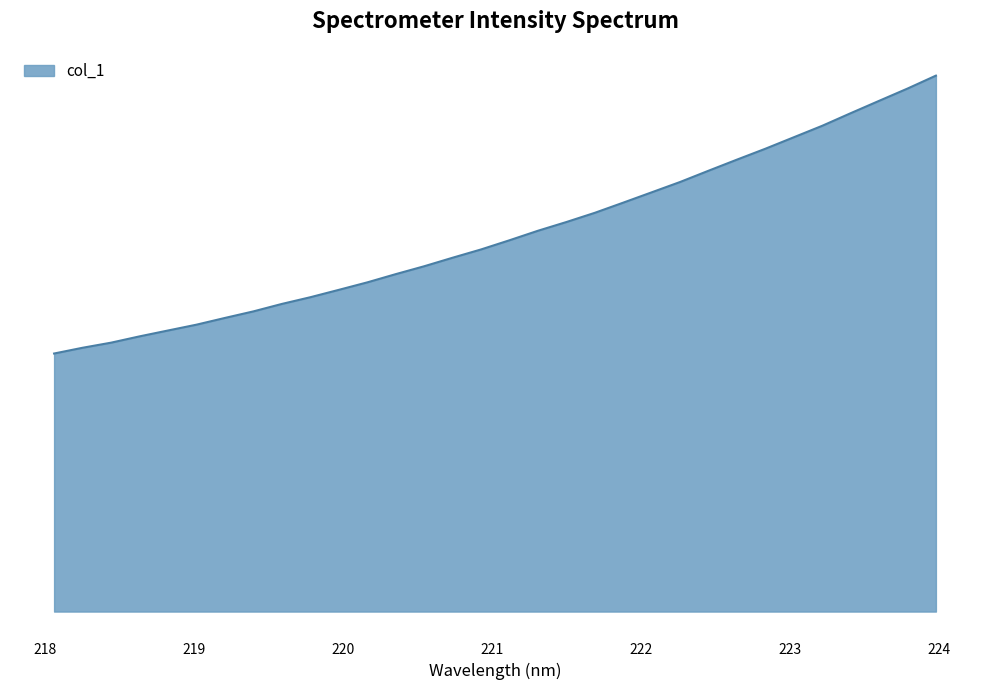

Which category has the highest value across all series?

223.9802